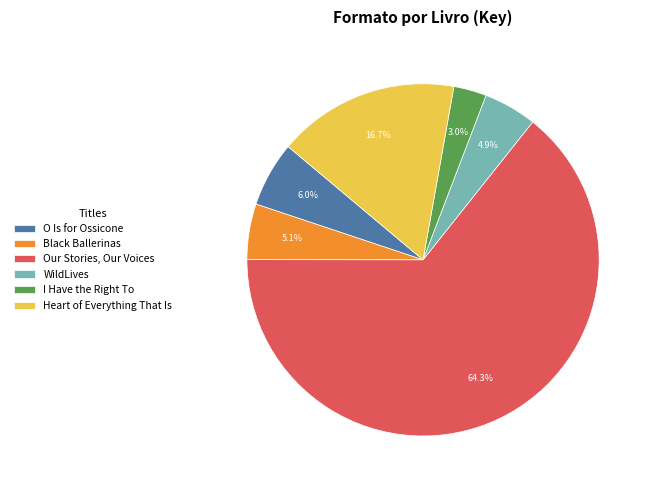

What is the largest slice in the pie chart?

Our Stories, Our Voices